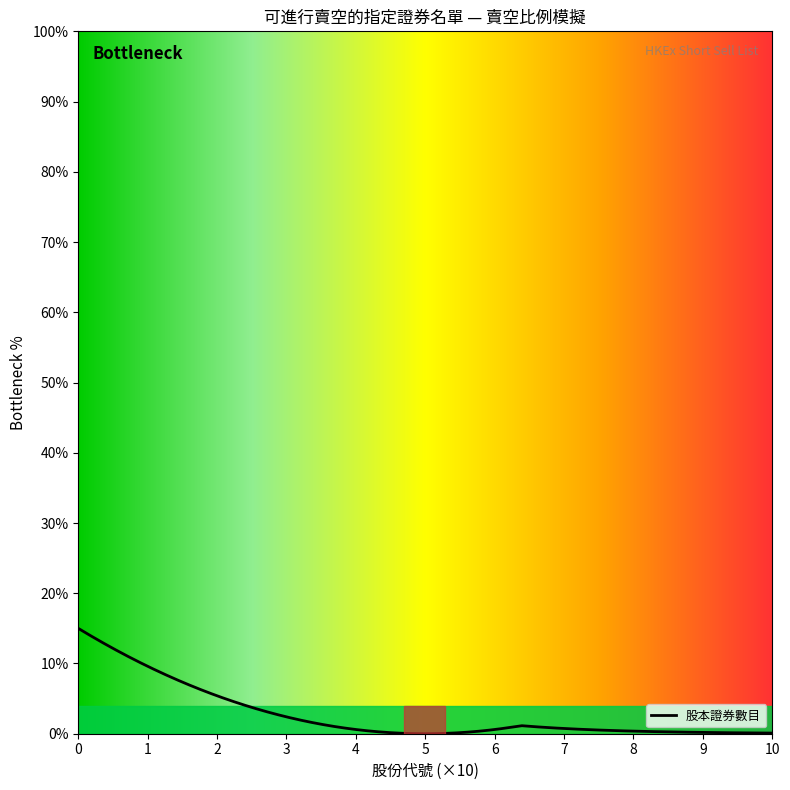

What is the difference between the maximum and minimum values?

15.0